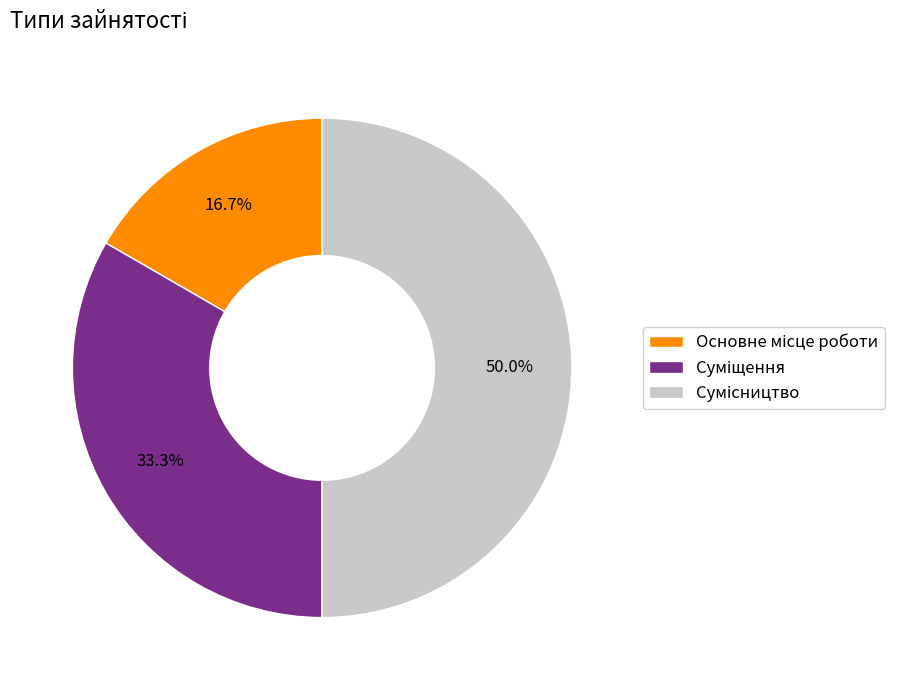

How many slices are in this pie chart?

3